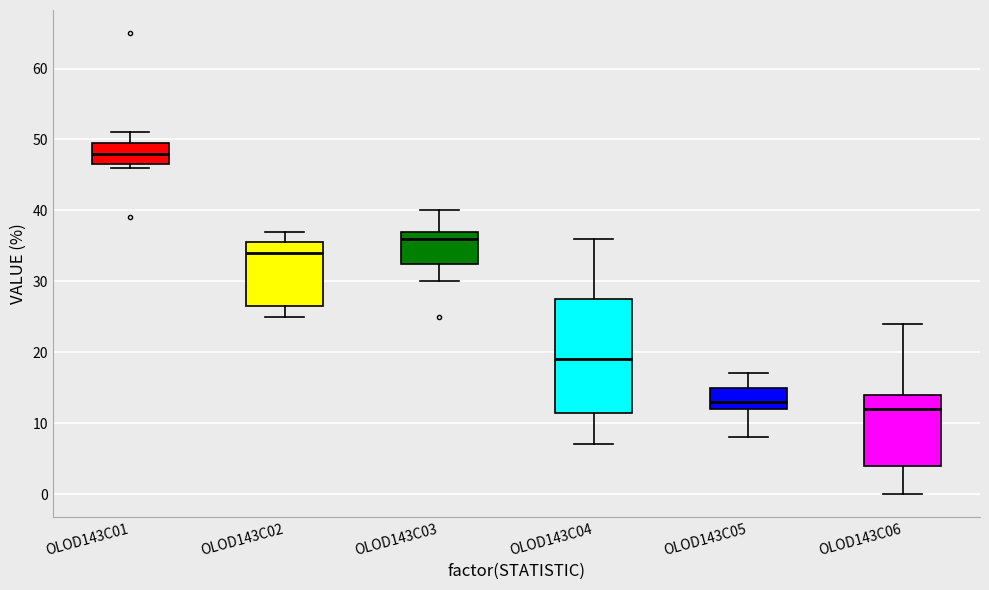

Which box is the tallest, from its lower edge to its upper edge?

OLOD143C04